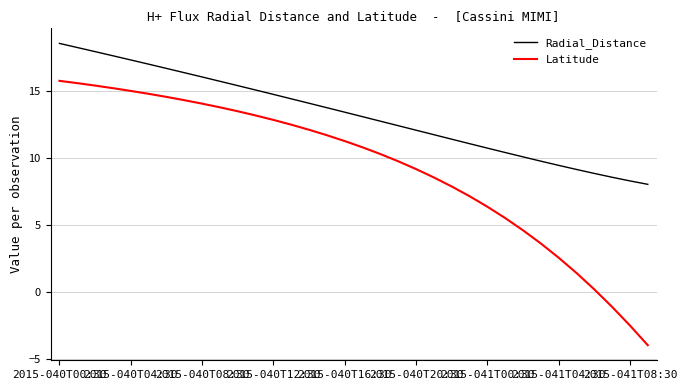

True or false: Latitude and Radial_Distance cross at least once.

False